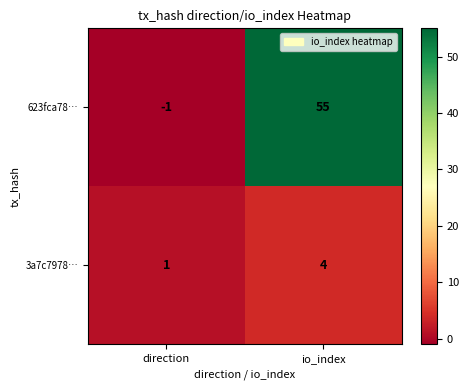

What is the highest value of the 3a7c7978… series?

4